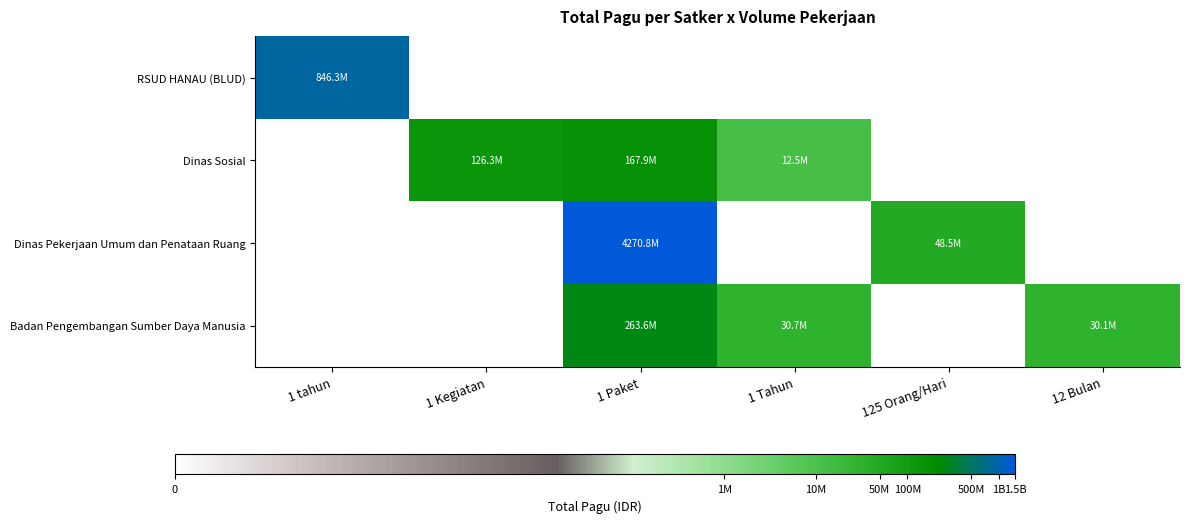

What is the difference between the highest and lowest values at 1 tahun?

8.9